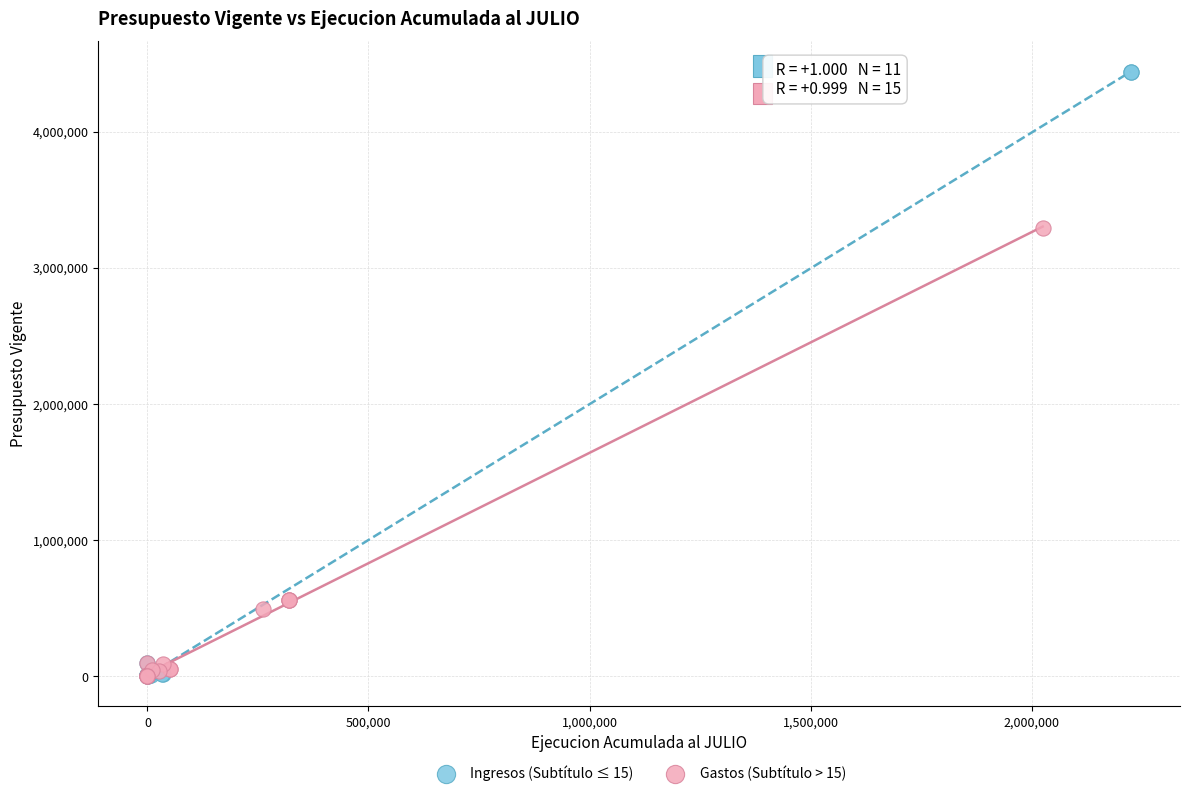

What are all the series names shown in the legend?

Ingresos (Subtítulo ≤ 15), Gastos (Subtítulo > 15)